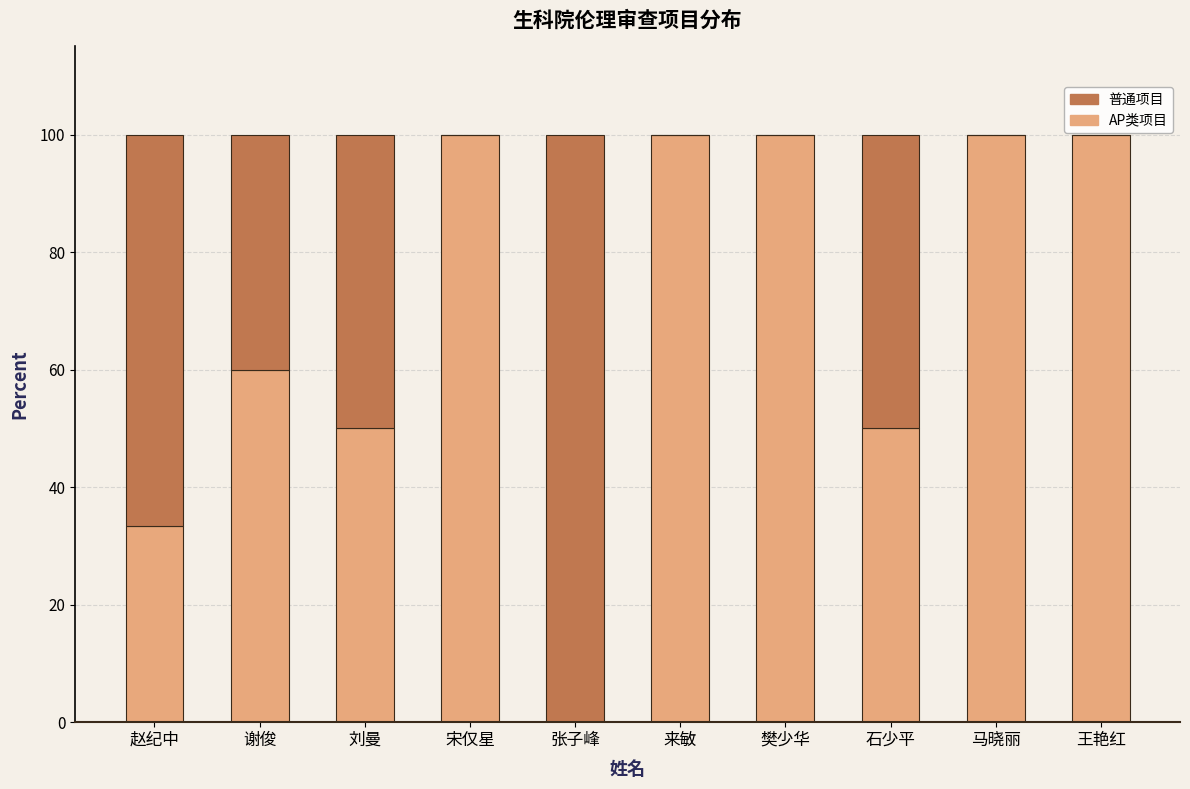

What is the maximum value for AP类项目?

100.0